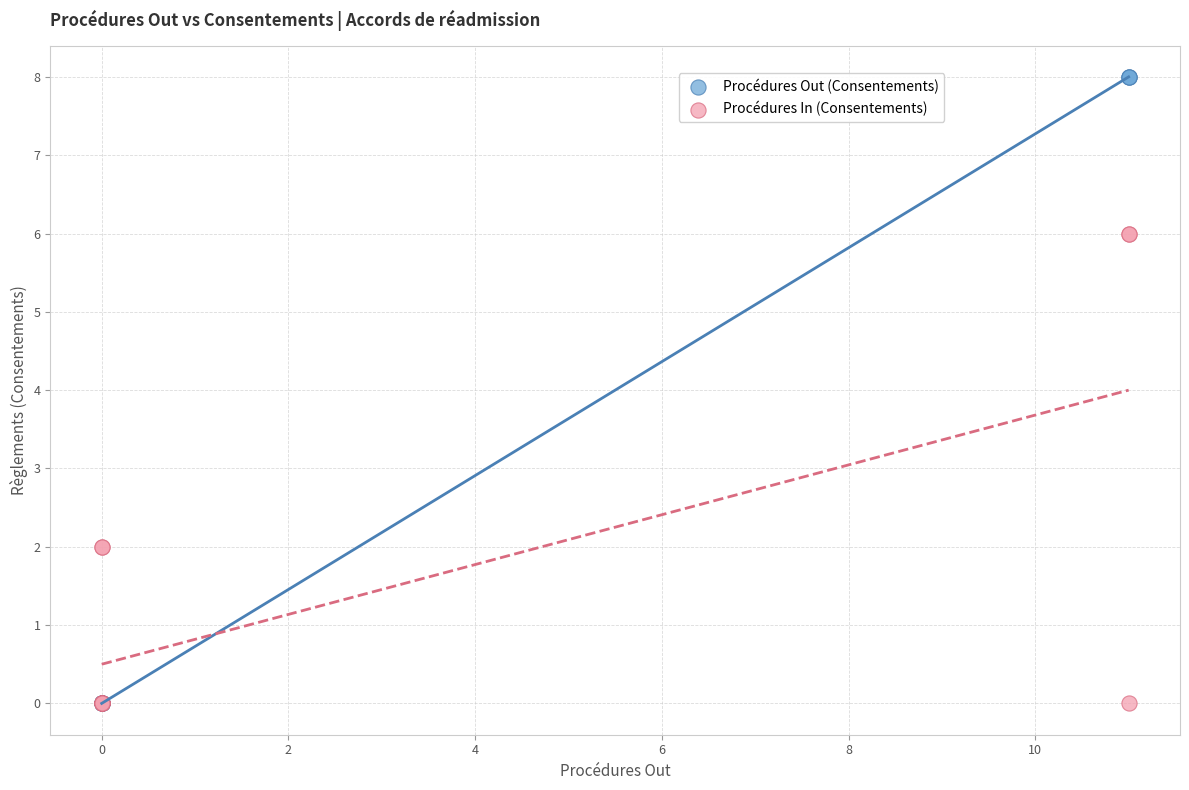

Which series reaches the maximum Y coordinate?

Procédures Out (Consentements)